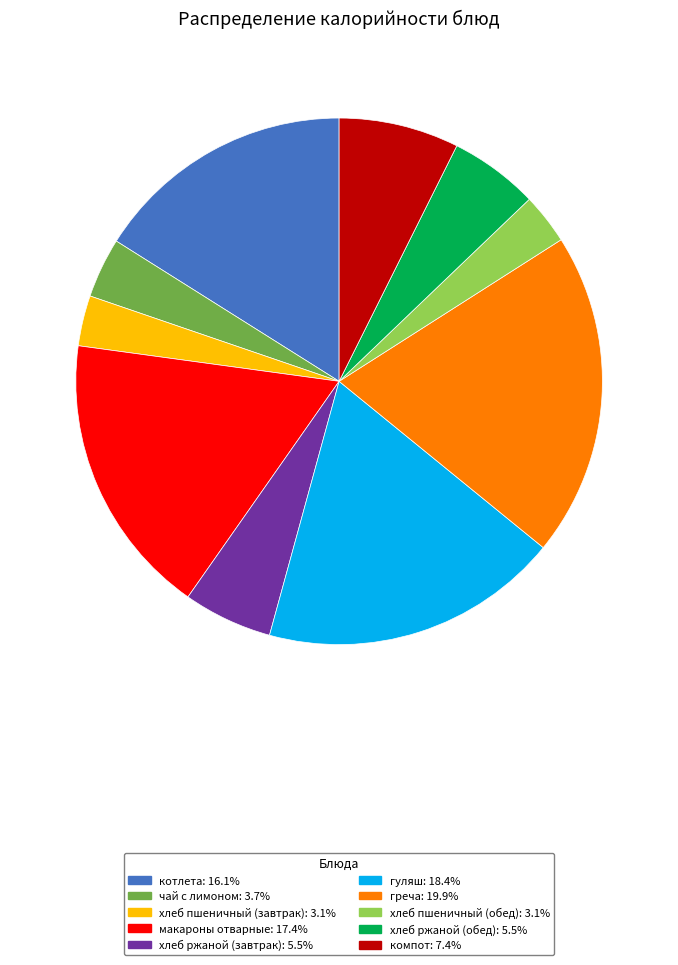

What is the ratio of the value at хлеб ржаной (обед) to the value at чай с лимоном?

1.5